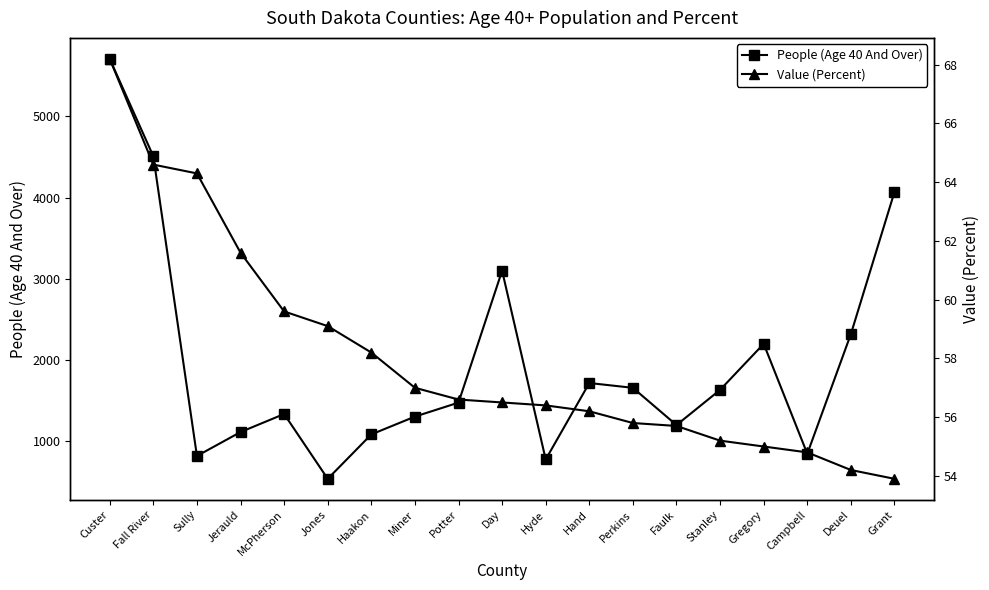

What is the minimum value shown in the chart?

53.9